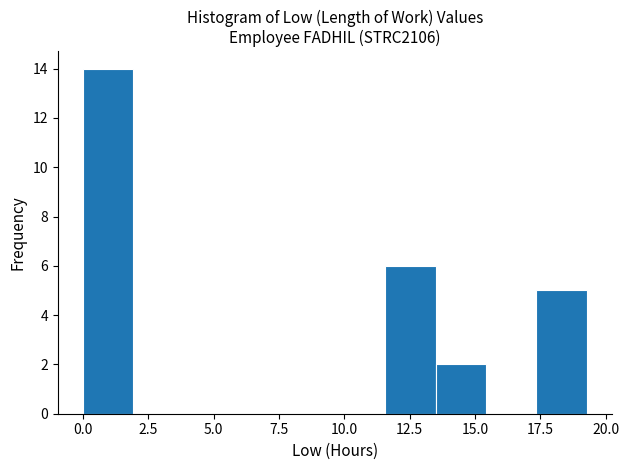

Around what value on the x-axis is the tallest bar? Give the approximate position of its centre, as read against the axis.

1.0